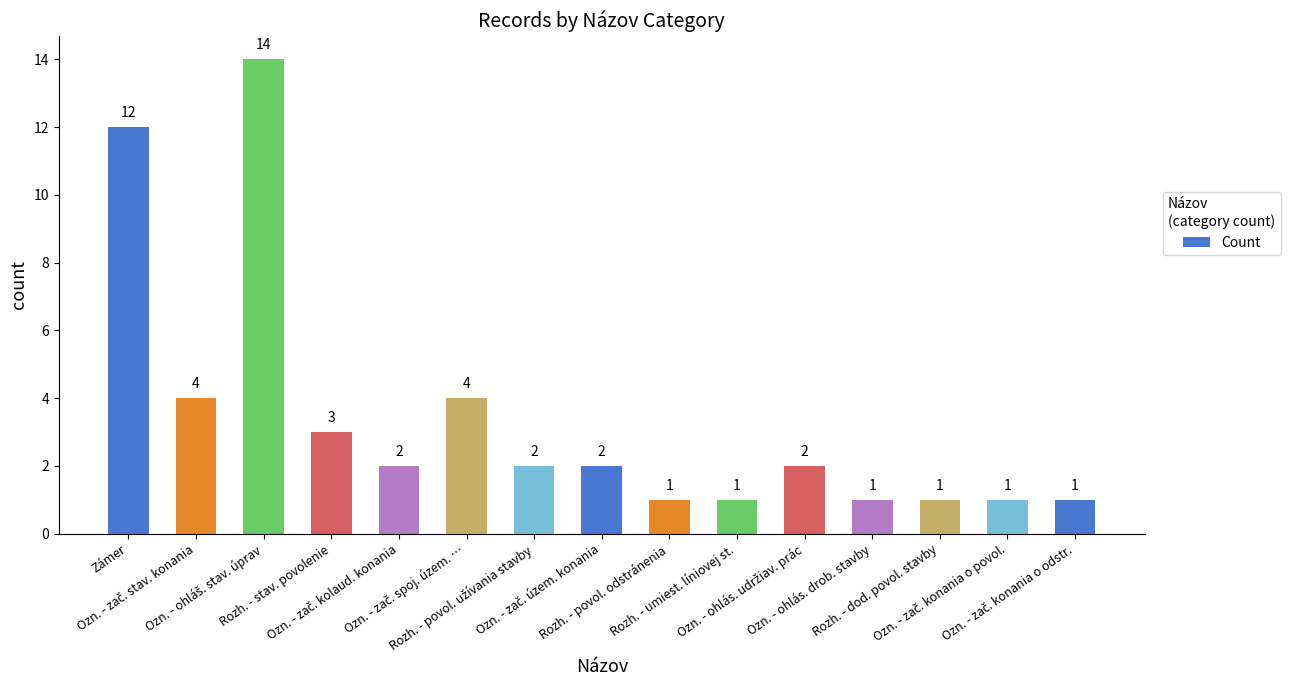

What is the value of the 6th bar from the left?

4